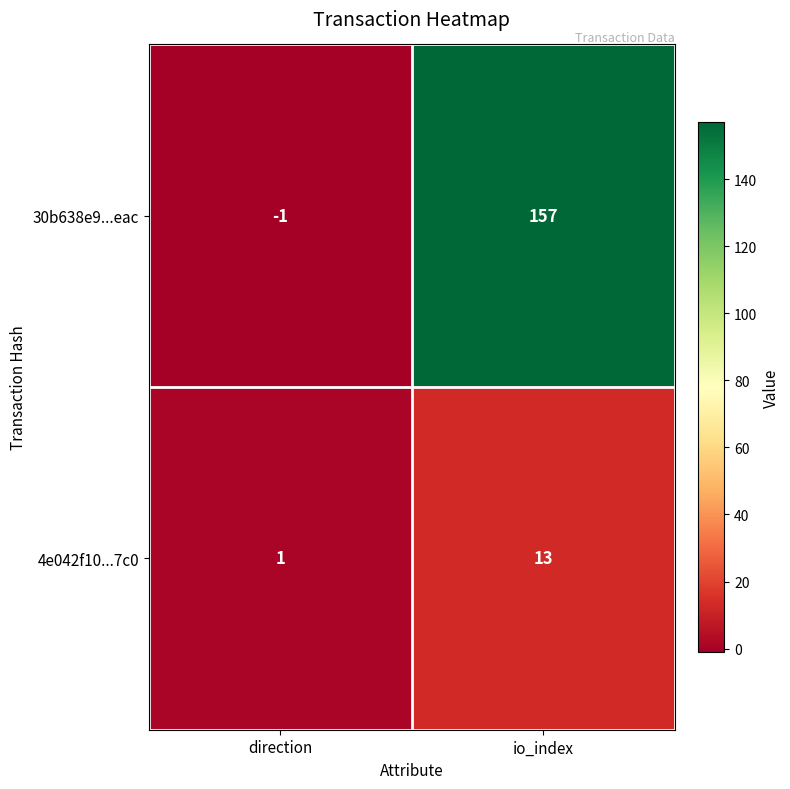

What is the greatest value displayed?

157